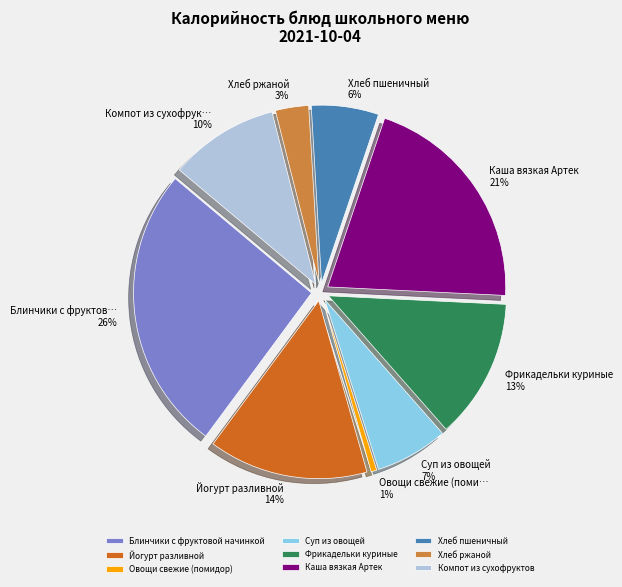

How many segments does this pie chart have?

9